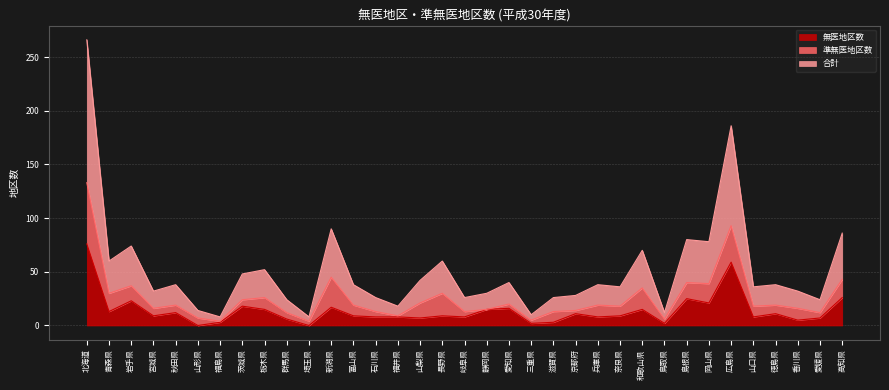

Which series has the widest spread of values?

合計